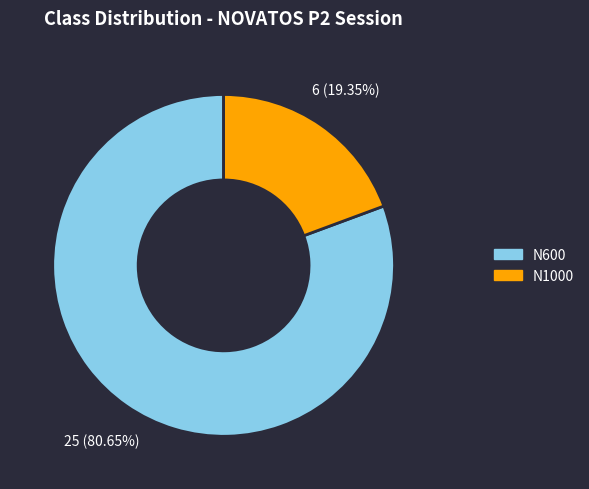

Do N600 and N1000 together represent more than half of the pie?

Yes